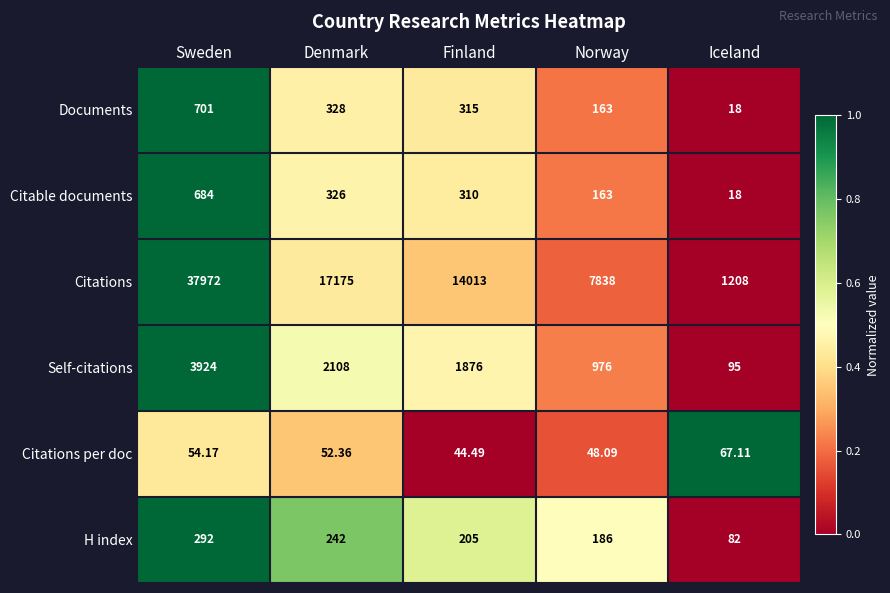

Rank the categories by Self-citations value from lowest to highest.

Iceland, Norway, Finland, Denmark, Sweden